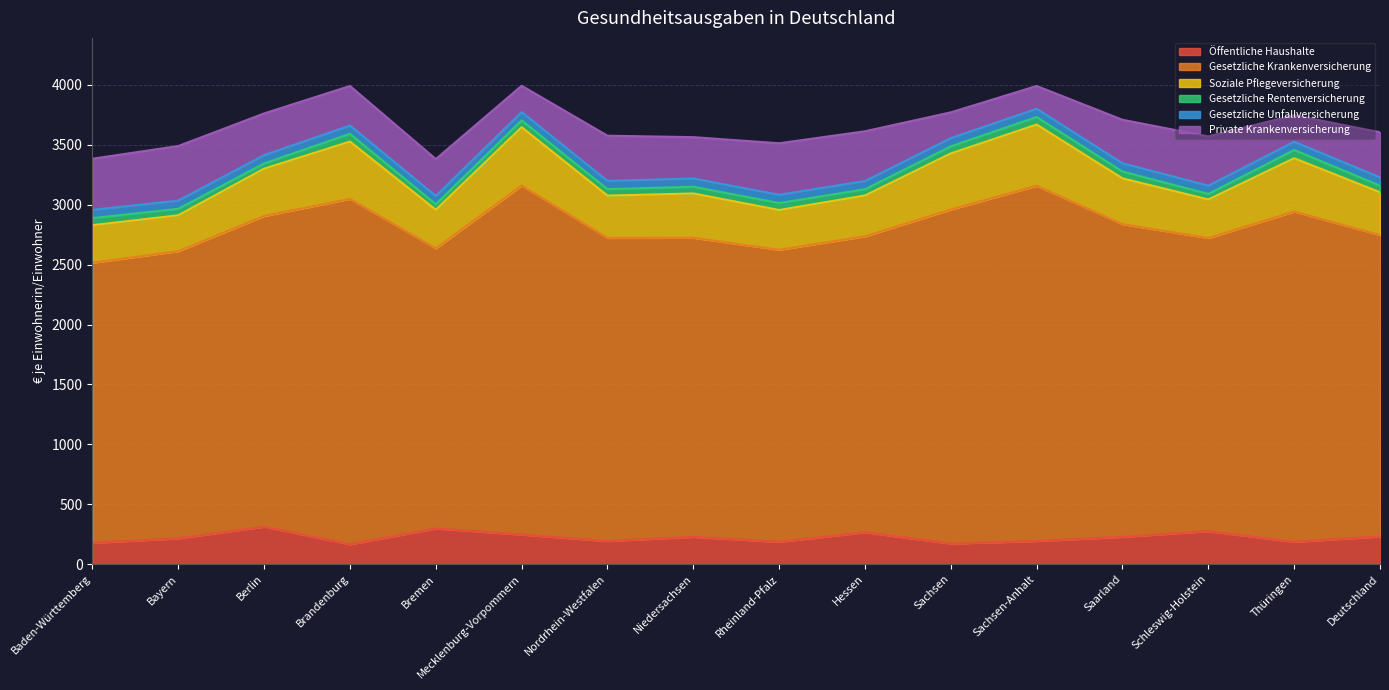

Between Hessen and Rheinland-Pfalz, which is larger?

Hessen